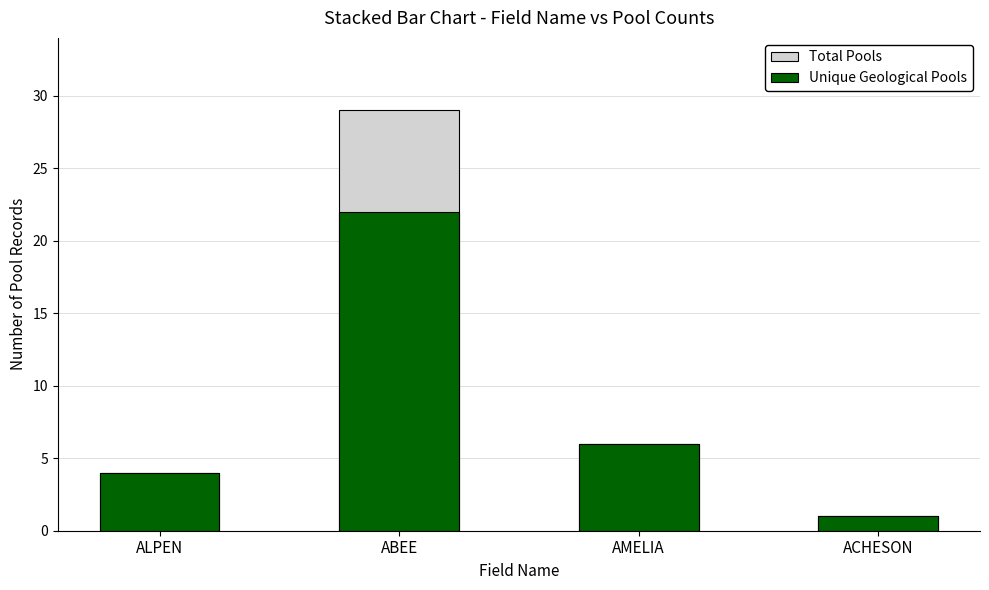

What is the total value across all series at ACHESON?

2